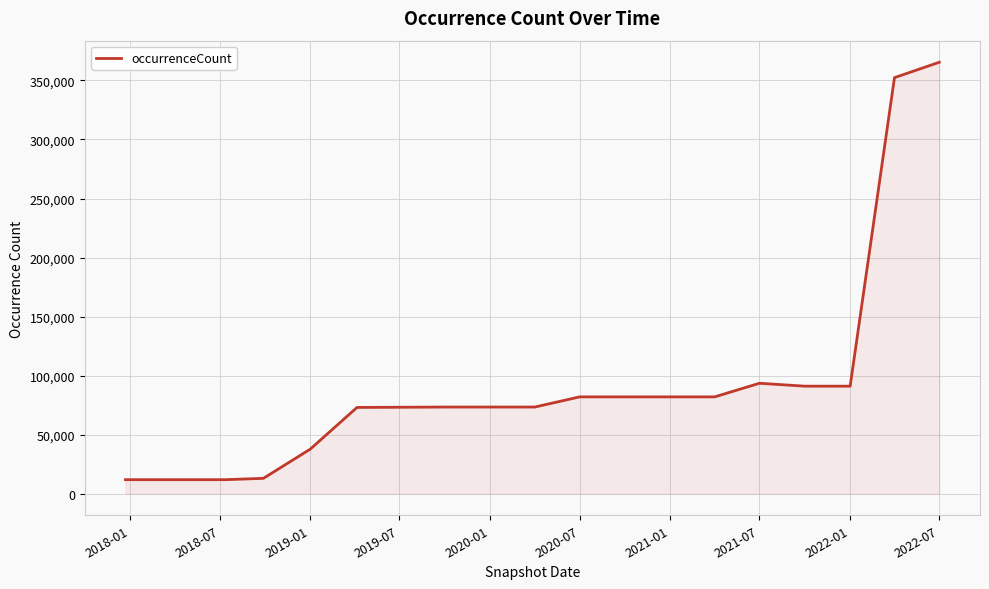

What is the difference between the maximum and minimum values?

353542